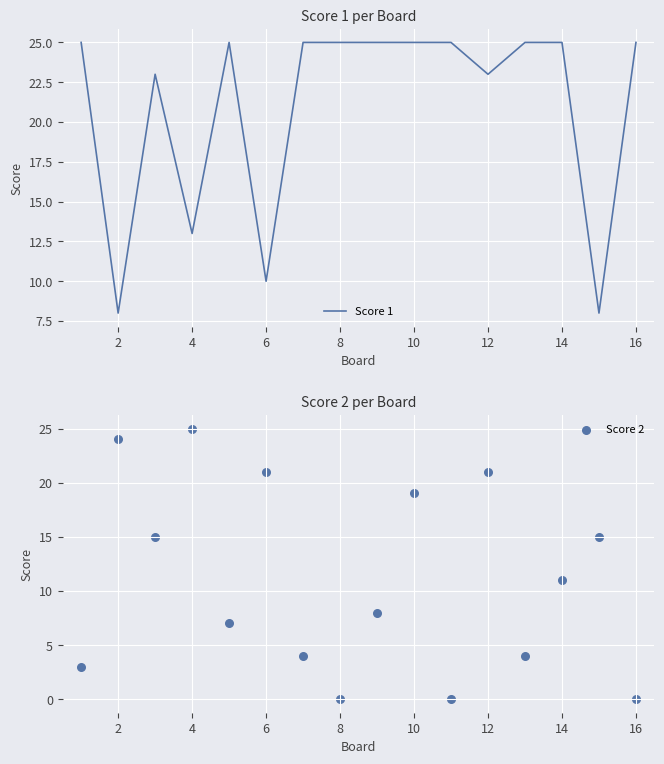

What is the highest value of the Score 1 series?

25